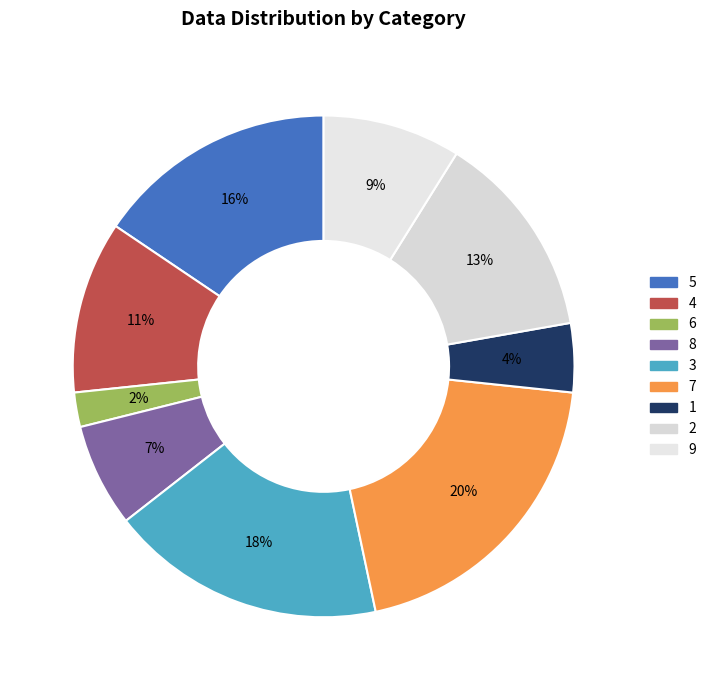

The 7 slice represents 20% of the pie. True or false?

True